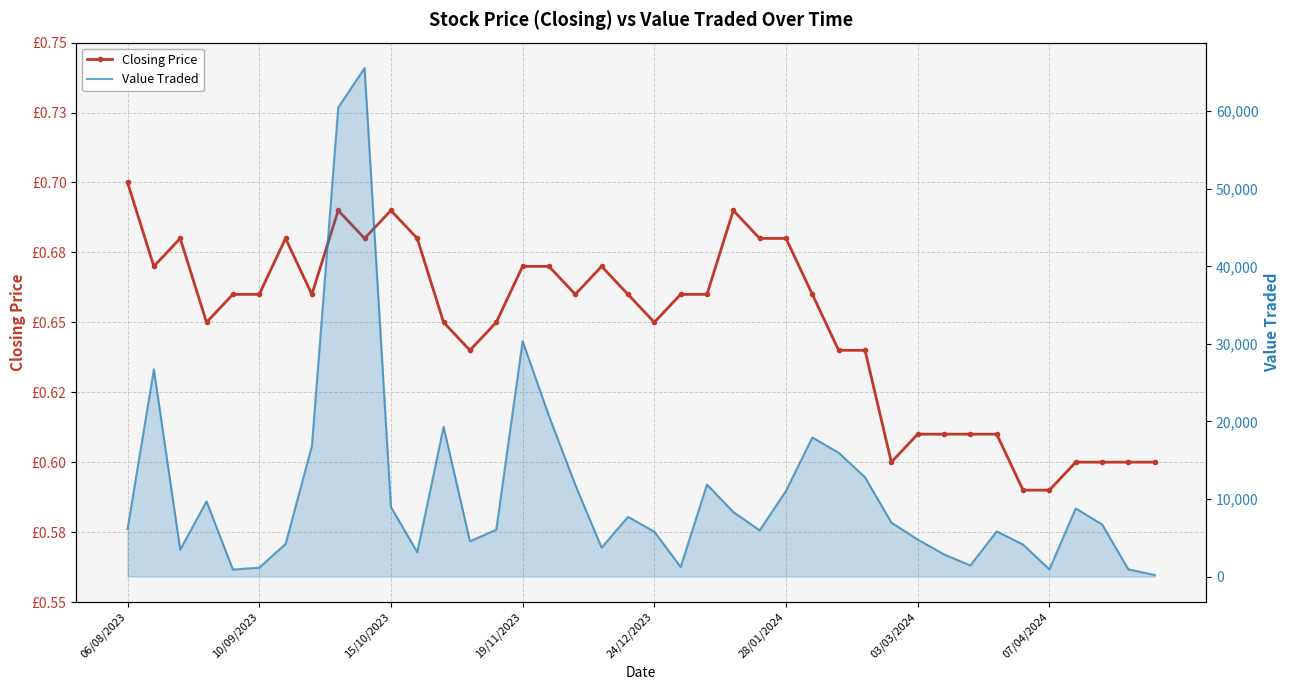

True or false: Value Traded and Closing Price intersect in this chart.

False